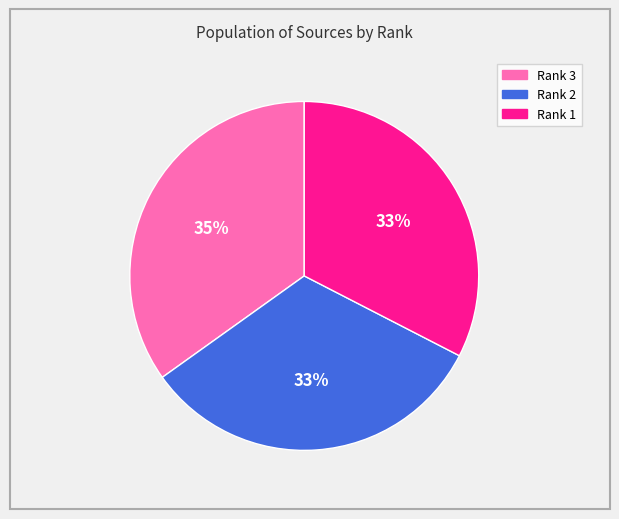

Do Rank 2 and Rank 1 together represent more than half of the pie?

Yes